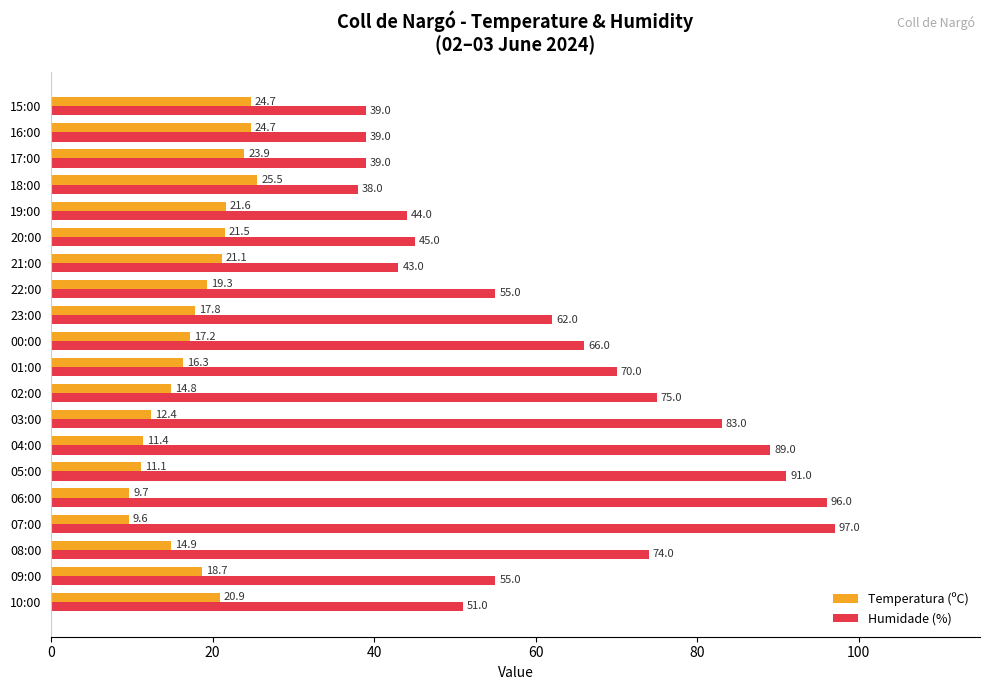

List the series in order of their peak value, highest first.

Humidade (%), Temperatura (ºC)